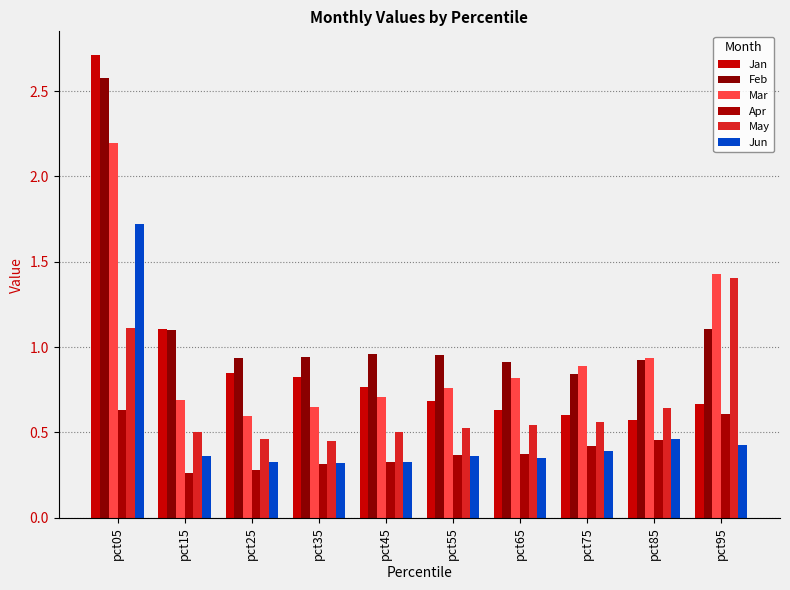

What is the value of the Jan bar at the 9th from the left?

0.6